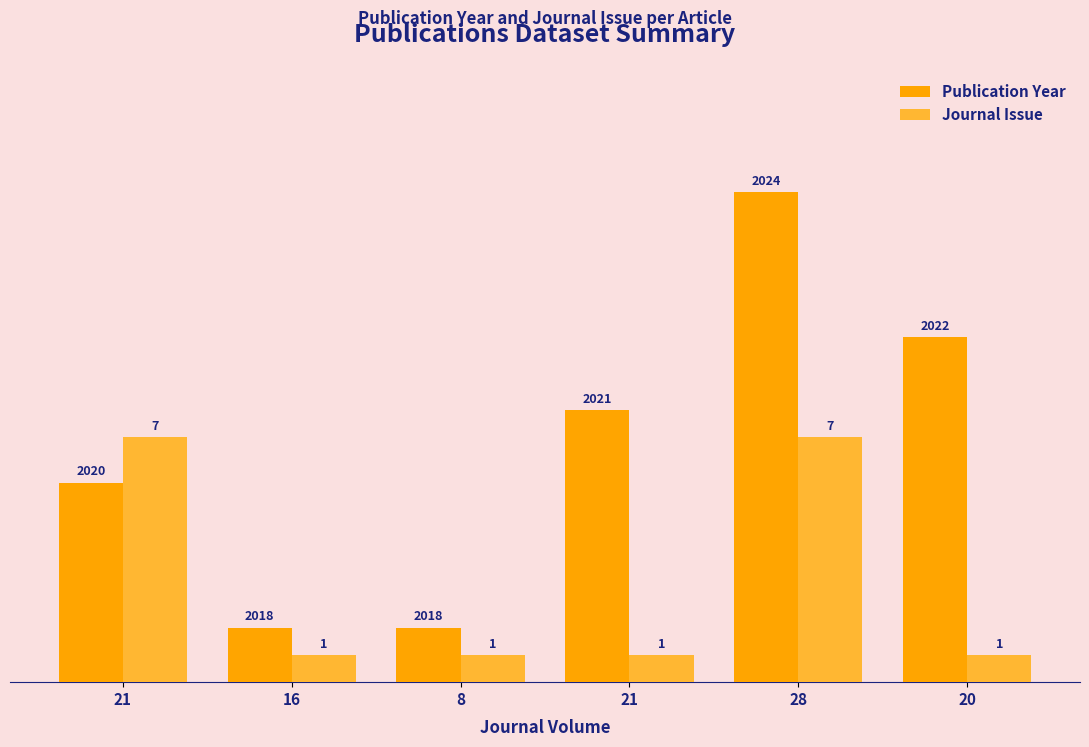

Is it true that Journal Issue equals 5.0 at 21?

True